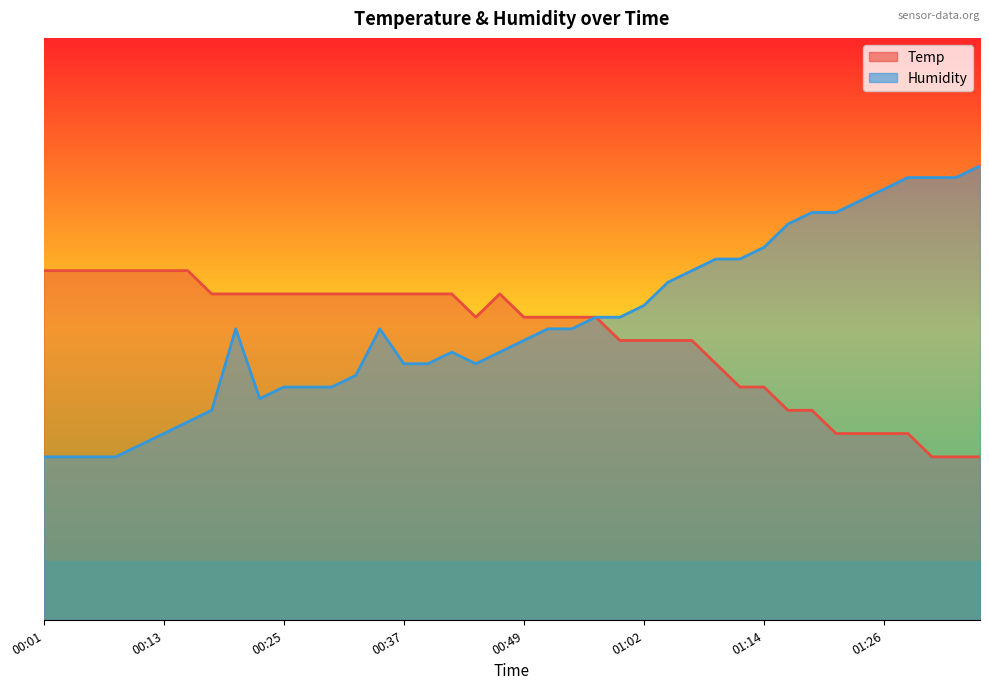

Reading right to left, transcribe all the data shown in this chart.

Temp: 01:36=72.8	01:33=72.8	01:31=72.8	01:28=73.2	01:26=73.2	01:23=73.2	01:21=73.2	01:19=73.6	01:16=73.6	01:14=74.0	01:11=74.0	01:09=74.4	01:06=74.8	01:04=74.8	01:02=74.8	00:59=74.8	00:57=75.2	00:54=75.2	00:52=75.2	00:49=75.2	00:47=75.6	00:45=75.2	00:42=75.6	00:40=75.6	00:37=75.6	00:35=75.6	00:32=75.6	00:30=75.6	00:27=75.6	00:25=75.6	00:22=75.6	00:20=75.6	00:18=75.6	00:15=76.0	00:13=76.0	00:10=76.0	00:08=76.0	00:05=76.0	00:03=76.0	00:01=76.0
Humidity: 01:36=77.8	01:33=77.6	01:31=77.6	01:28=77.6	01:26=77.4	01:23=77.2	01:21=77.0	01:19=77.0	01:16=76.8	01:14=76.4	01:11=76.2	01:09=76.2	01:06=76.0	01:04=75.8	01:02=75.4	00:59=75.2	00:57=75.2	00:54=75.0	00:52=75.0	00:49=74.8	00:47=74.6	00:45=74.4	00:42=74.6	00:40=74.4	00:37=74.4	00:35=75.0	00:32=74.2	00:30=74.0	00:27=74.0	00:25=74.0	00:22=73.8	00:20=75.0	00:18=73.6	00:15=73.4	00:13=73.2	00:10=73.0	00:08=72.8	00:05=72.8	00:03=72.8	00:01=72.8